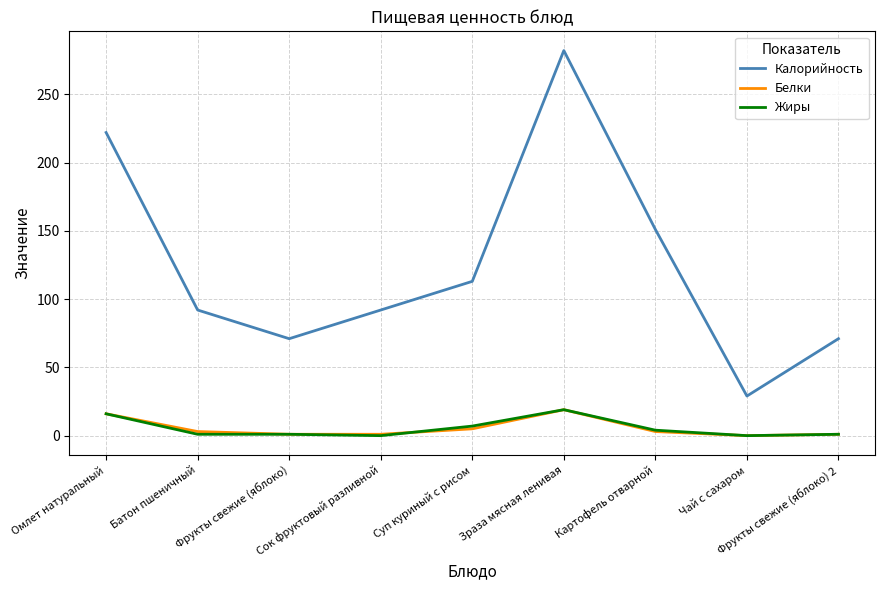

What are all the series names shown in the legend?

Калорийность, Белки, Жиры